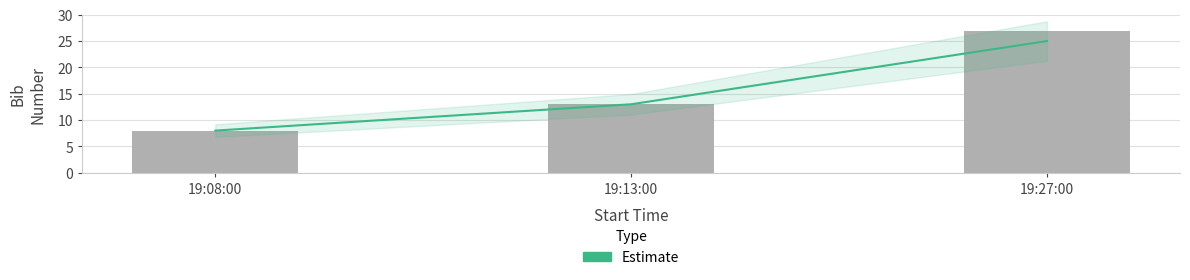

What is the total value across all series at 19:13:00?

26